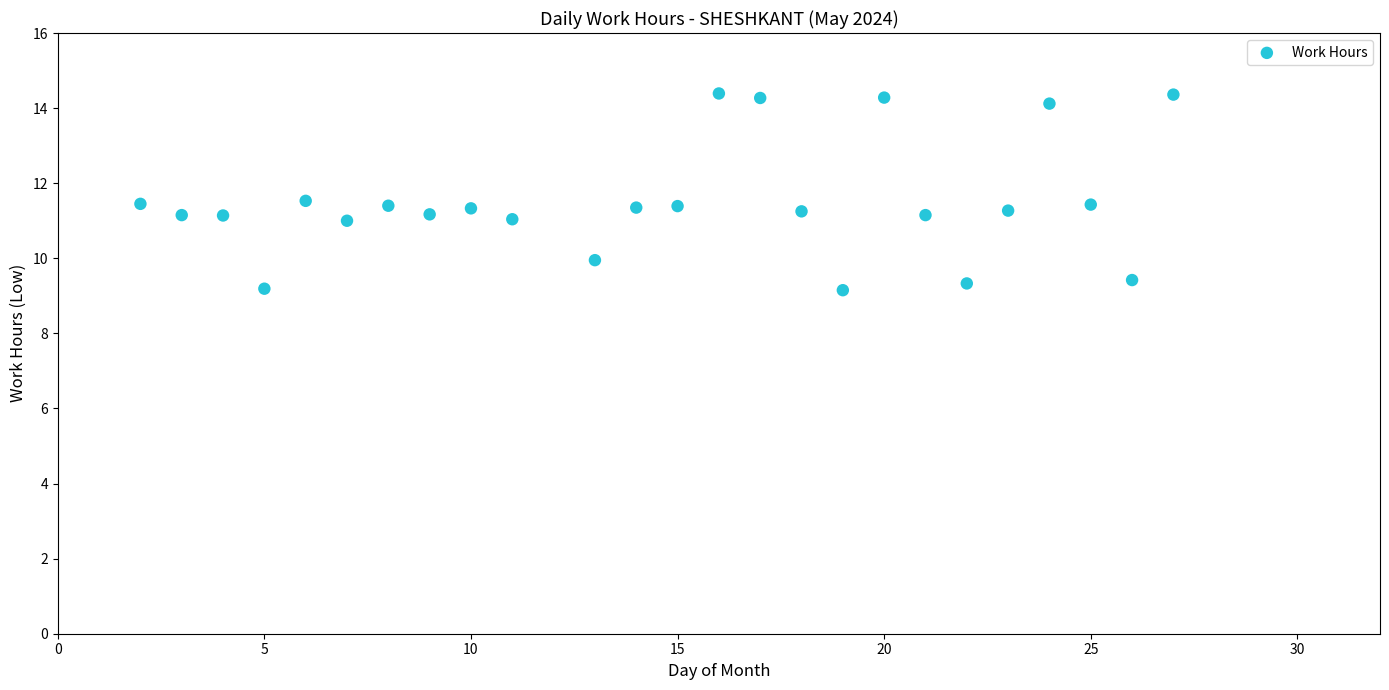

What is the range of X values (max minus min)?

25.0